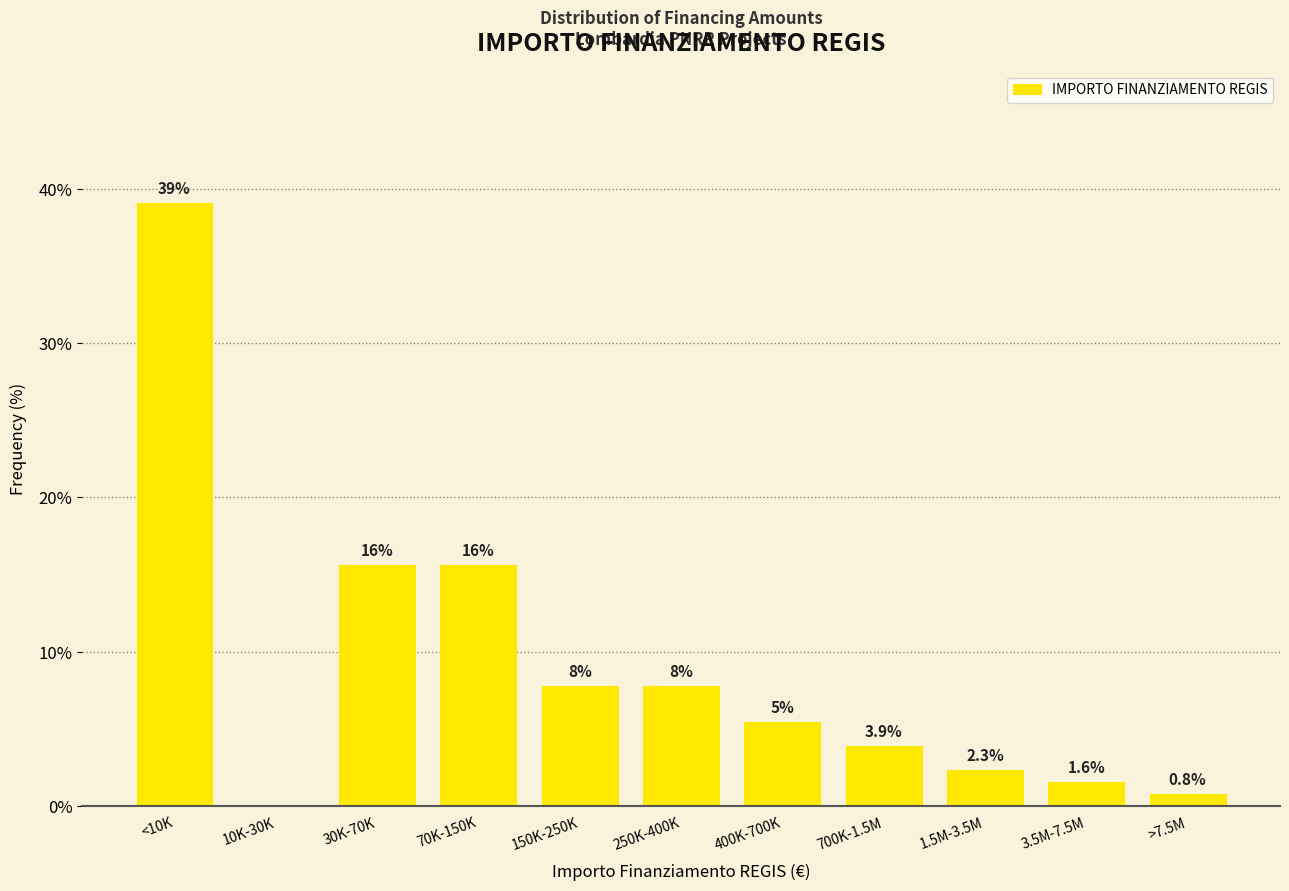

At which label does the data first exceed 5?

<10K